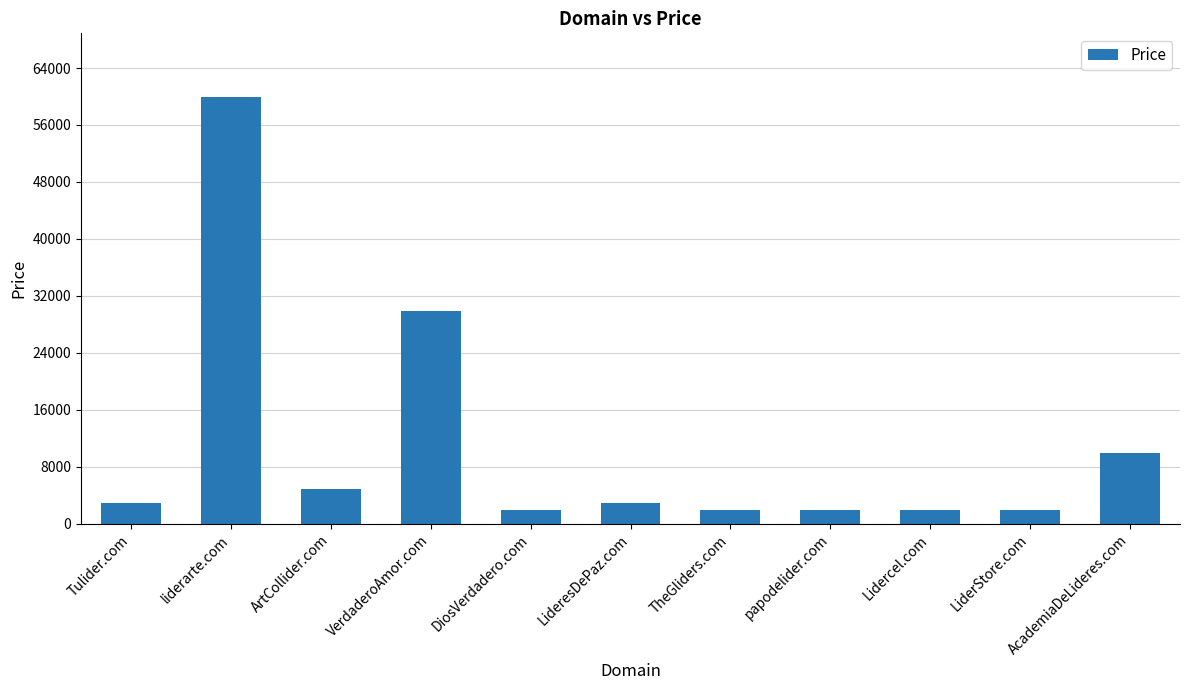

How many bars are there in total?

11